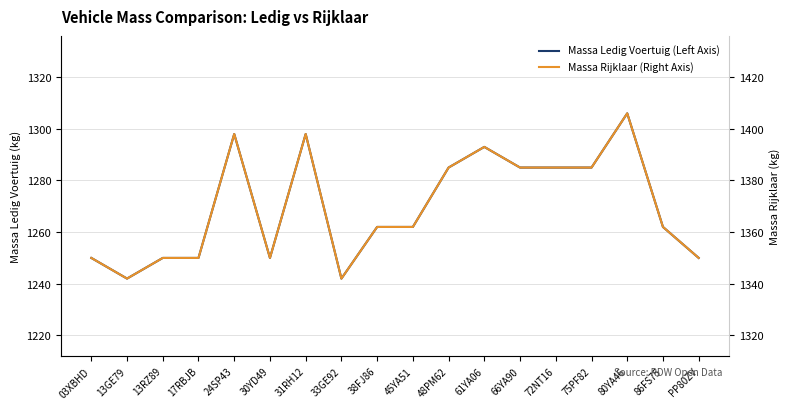

Which series has the widest spread of values?

Massa Ledig Voertuig (Left Axis)